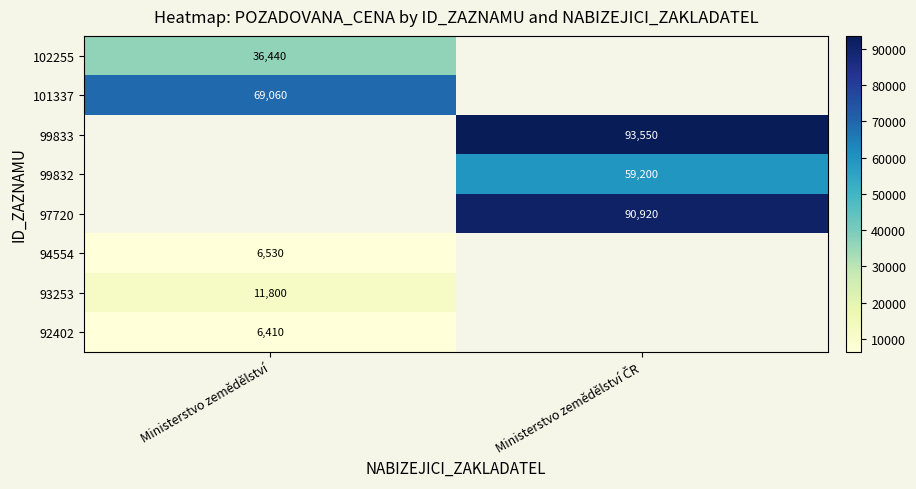

What is the minimum value shown in the chart?

6410.0